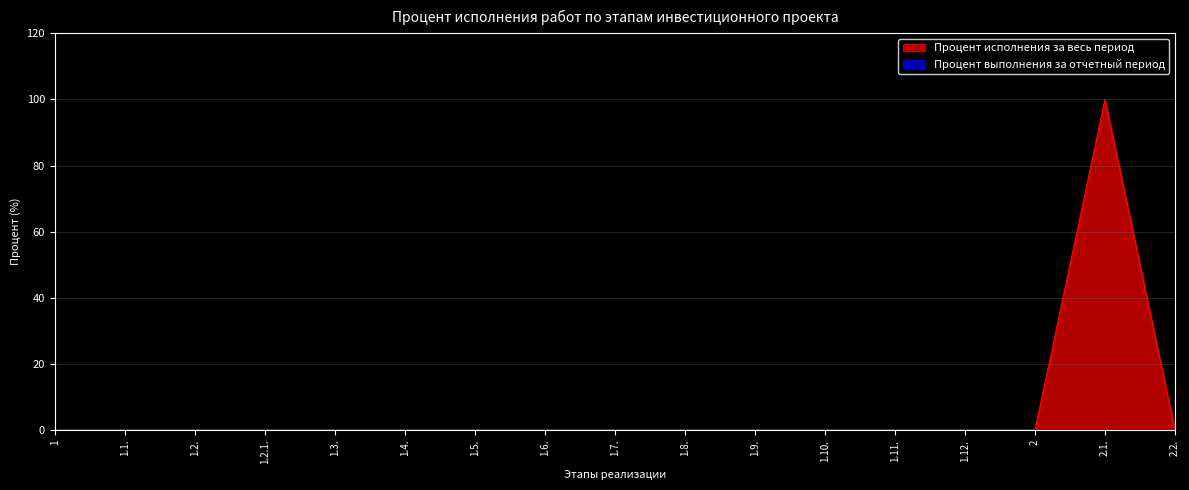

True or false: the data shows -35 at 1.2.1..

False